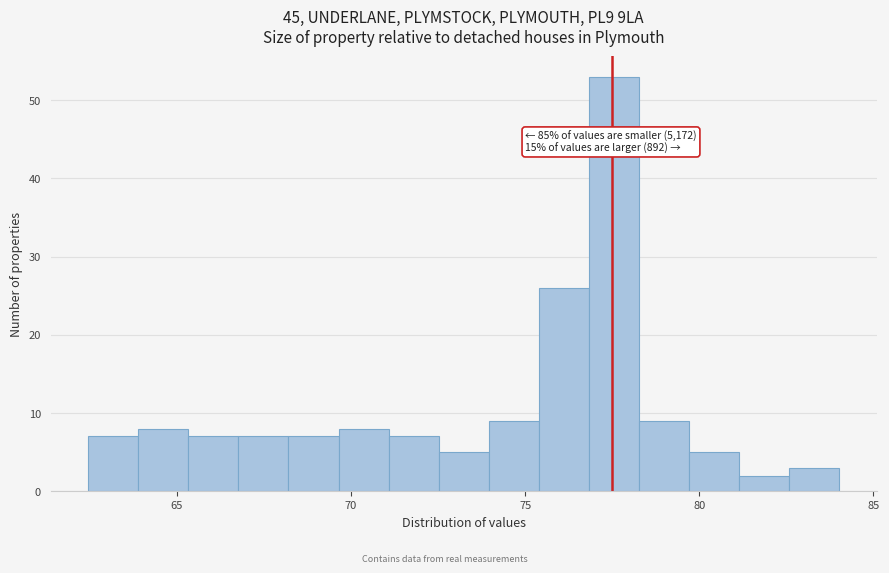

Around what value on the x-axis is the tallest bar? Give the approximate position of its centre, as read against the axis.

77.5